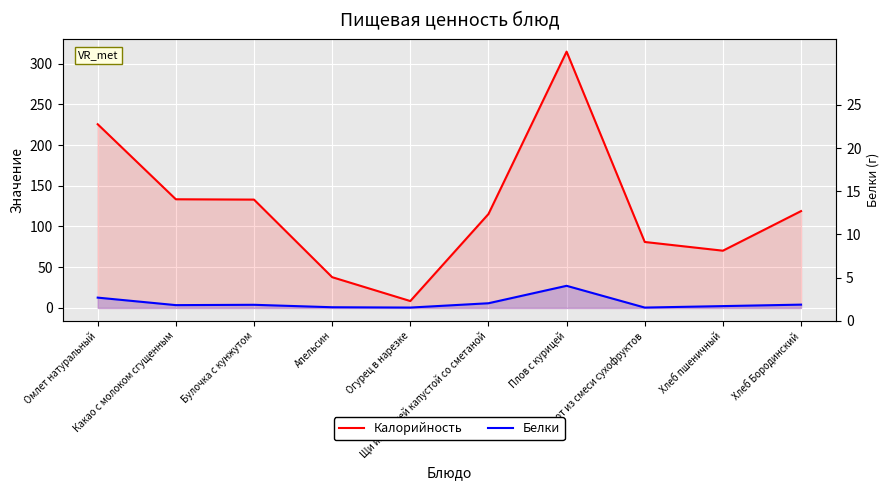

What is the lowest value of the Белки series?

0.5